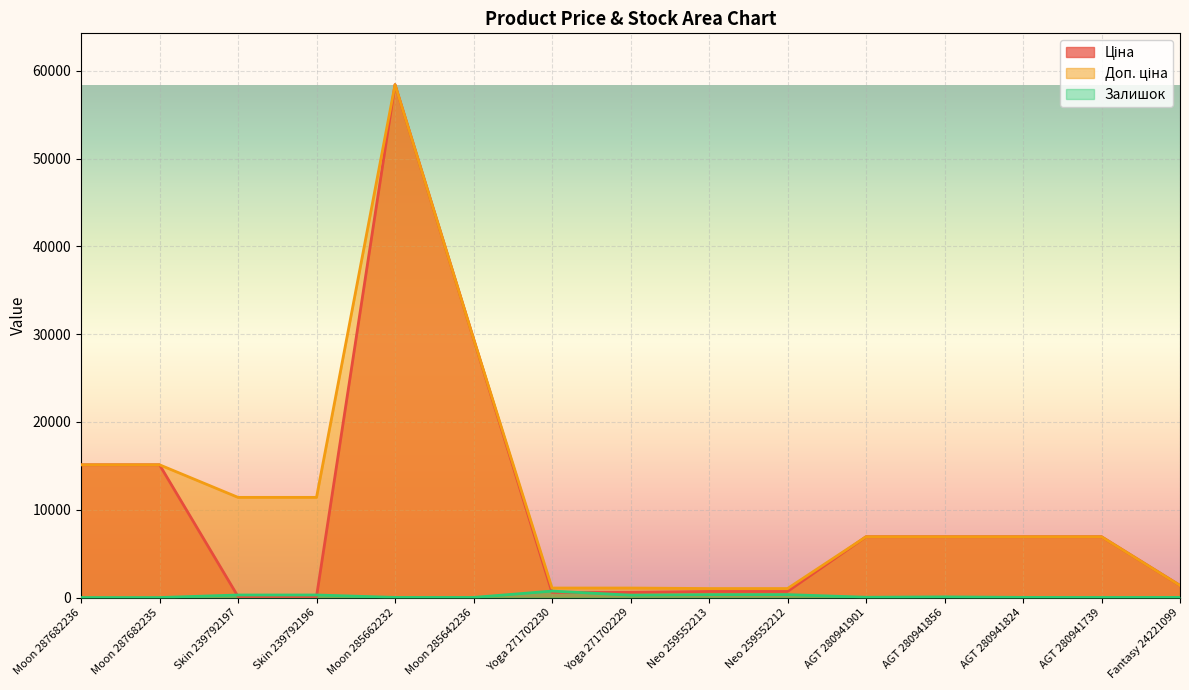

Reading left to right, transcribe all the data shown in this chart.

Ціна: Moon 287682236=15120.0	Moon 287682235=15120.0	Skin 239792197=114.1	Skin 239792196=114.1	Moon 285662232=58426.5	Moon 285642236=29491.5	Yoga 271702230=589.9	Yoga 271702229=589.9	Neo 259552213=693.7	Neo 259552212=693.7	AGT 280941901=6925.7	AGT 280941856=6925.7	AGT 280941824=6925.7	AGT 280941739=6925.7	Fantasy 24221099=1375.4
Доп. ціна: Moon 287682236=15120.0	Moon 287682235=15120.0	Skin 239792197=11410.0	Skin 239792196=11410.0	Moon 285662232=58426.5	Moon 285642236=29491.5	Yoga 271702230=1081.7	Yoga 271702229=1081.7	Neo 259552213=1024.6	Neo 259552212=1024.6	AGT 280941901=6925.7	AGT 280941856=6925.7	AGT 280941824=6925.7	AGT 280941739=6925.7	Fantasy 24221099=1375.0
Залишок: Moon 287682236=0.0	Moon 287682235=0.0	Skin 239792197=289.0	Skin 239792196=290.0	Moon 285662232=14.0	Moon 285642236=12.0	Yoga 271702230=735.0	Yoga 271702229=272.0	Neo 259552213=330.0	Neo 259552212=333.0	AGT 280941901=33.0	AGT 280941856=75.0	AGT 280941824=17.0	AGT 280941739=12.0	Fantasy 24221099=16.0